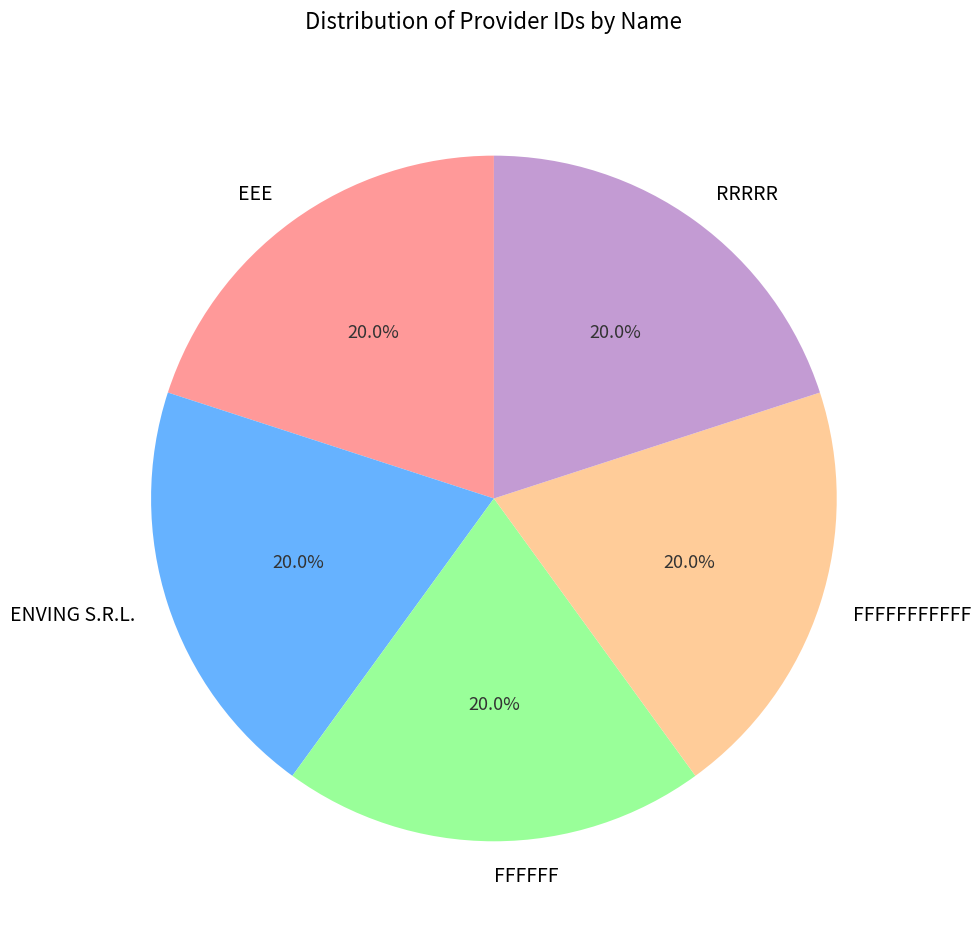

True or false: RRRRR accounts for 20% of the total.

True